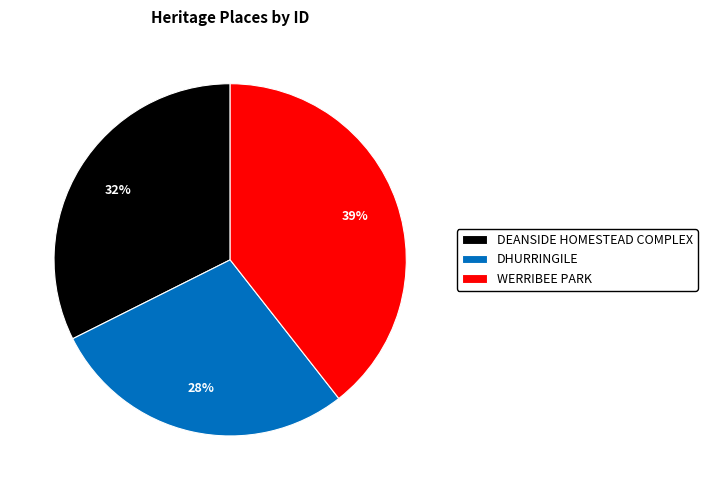

What percentage is the WERRIBEE PARK slice, to the nearest percent?

39%